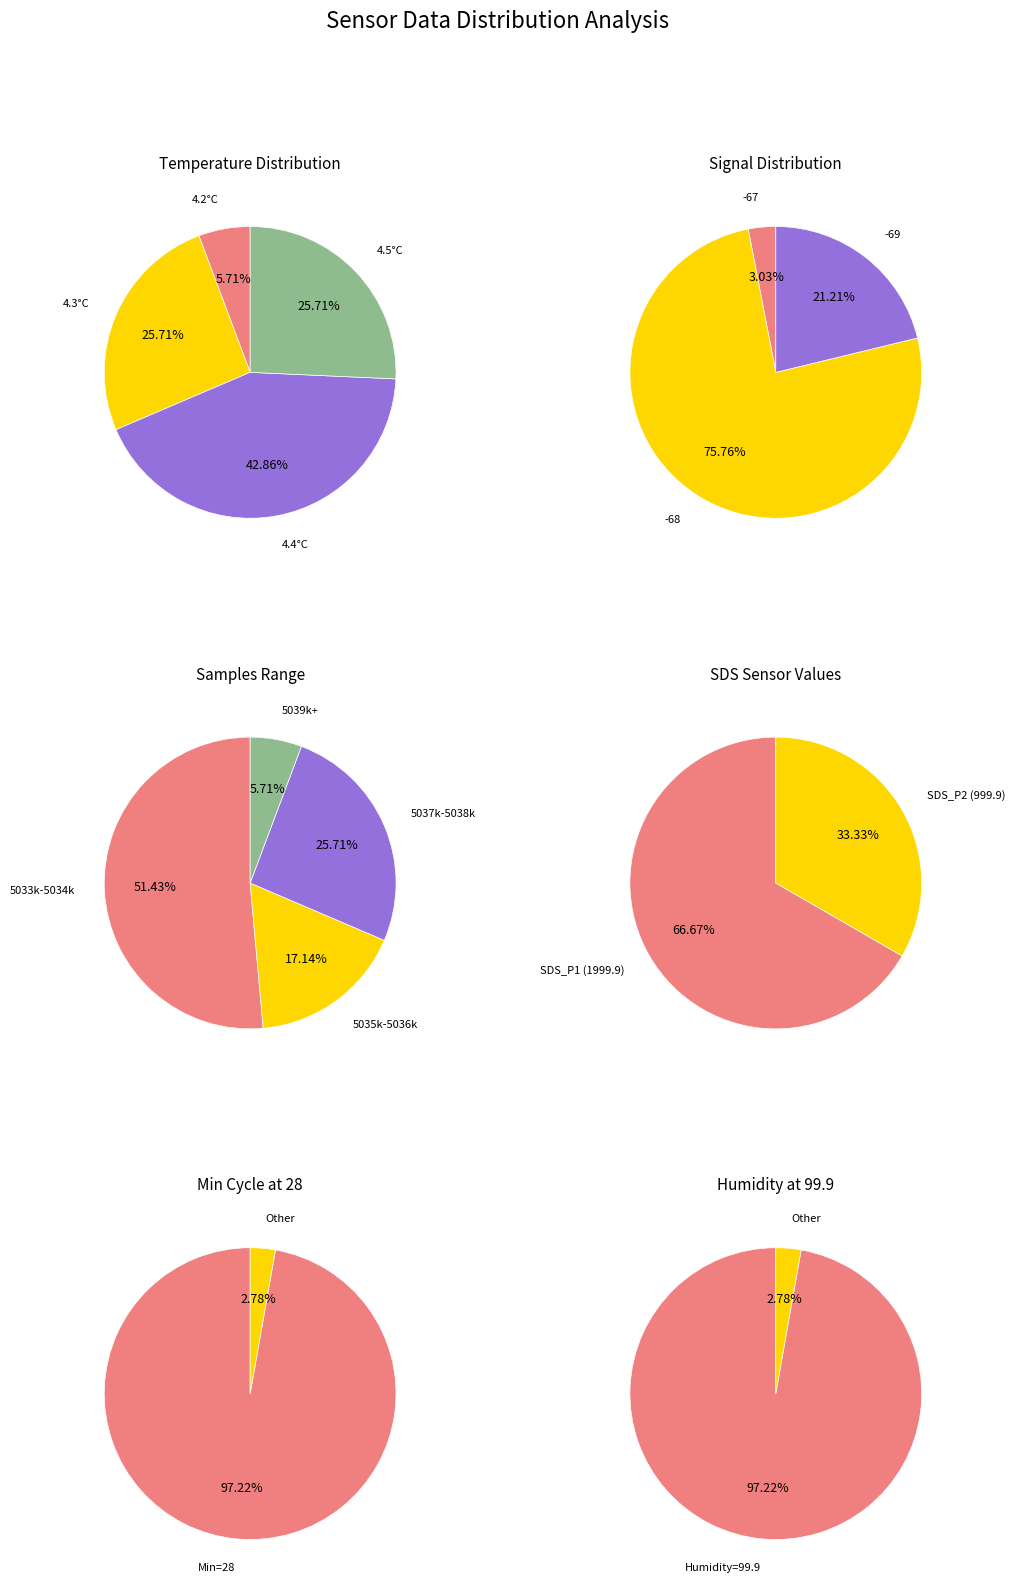

Is it true that Temp_4.5 is 1% of the pie?

False